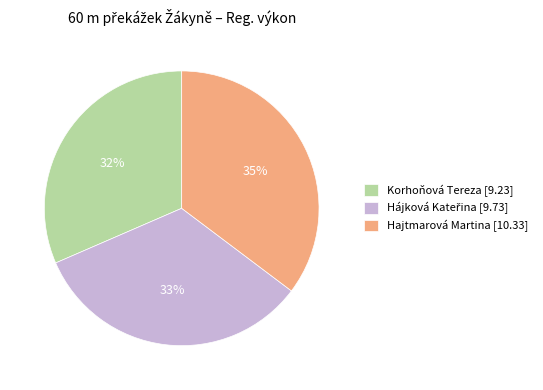

To the nearest percent, what portion does Korhoňová Tereza [9.23] represent?

32%